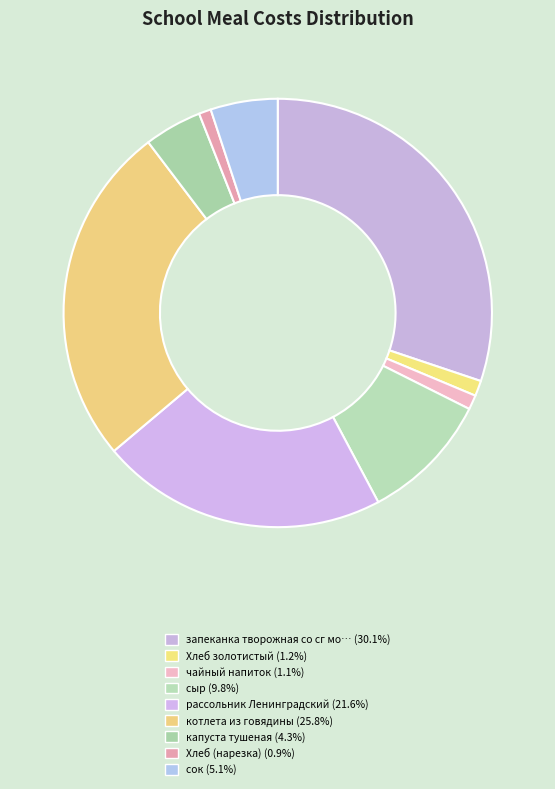

How many slices are in this pie chart?

9